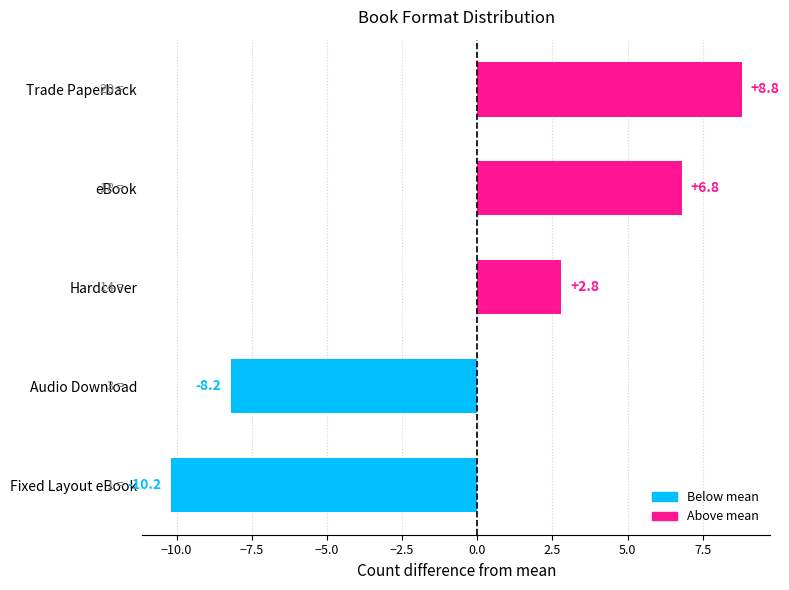

Are the bars grouped side by side (vs. stacked)?

No